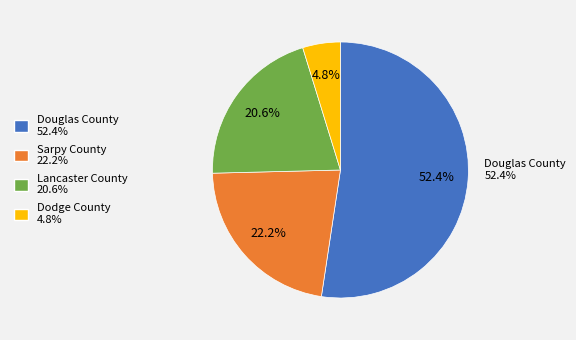

True or false: Dodge County accounts for 15% of the total.

False